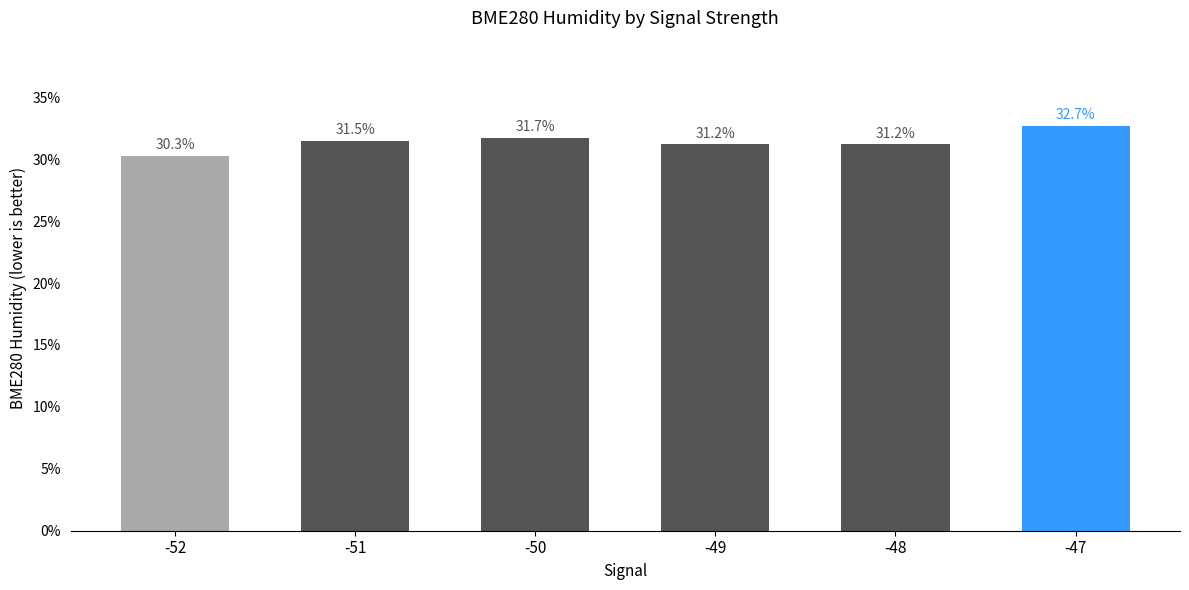

What is the minimum value shown in the chart?

30.3